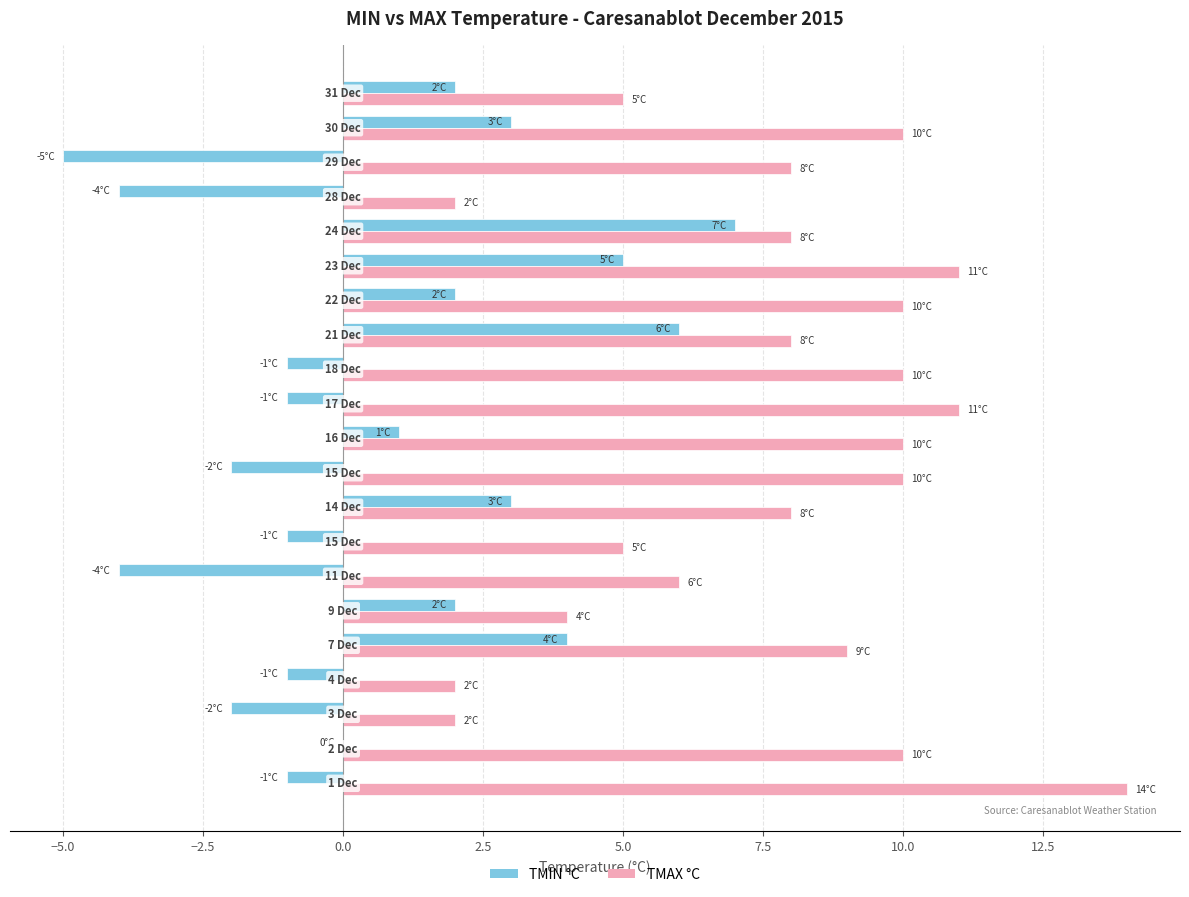

What is the maximum value shown in the chart?

14